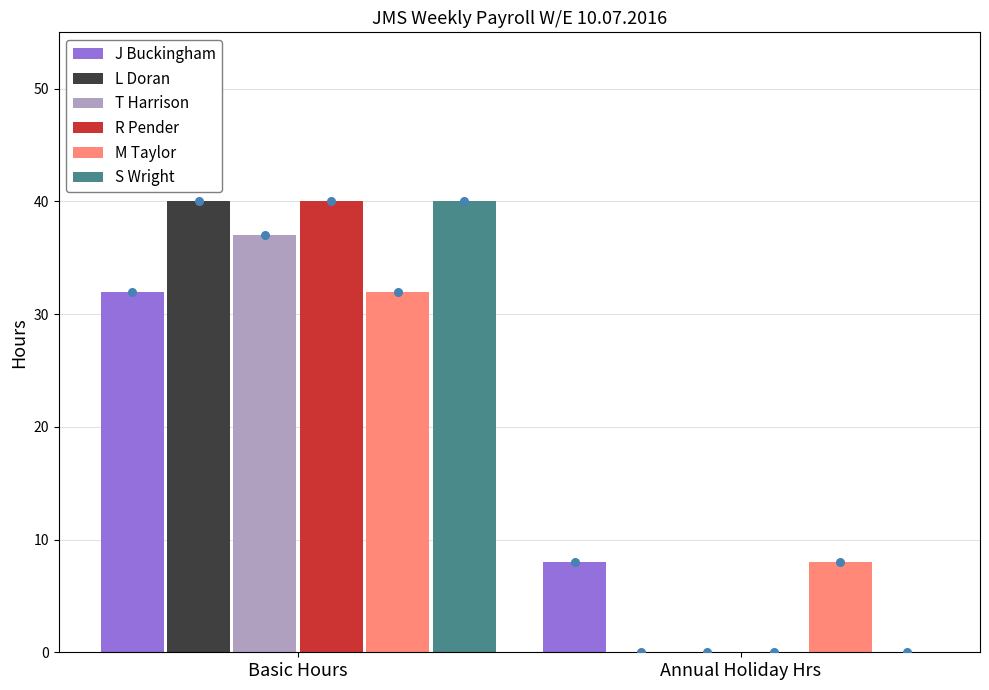

What are all the series names shown in the legend?

J Buckingham, L Doran, T Harrison, R Pender, M Taylor, S Wright